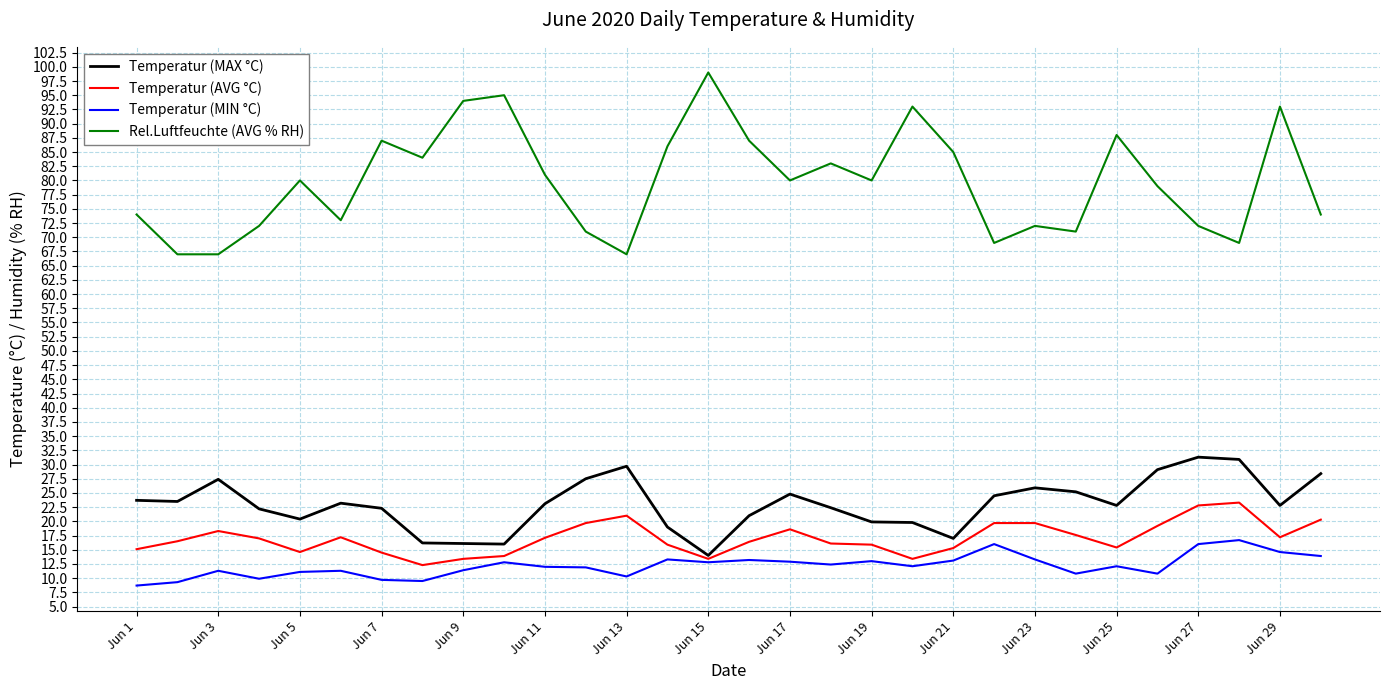

At how many categories does at least one series exceed 70?

25